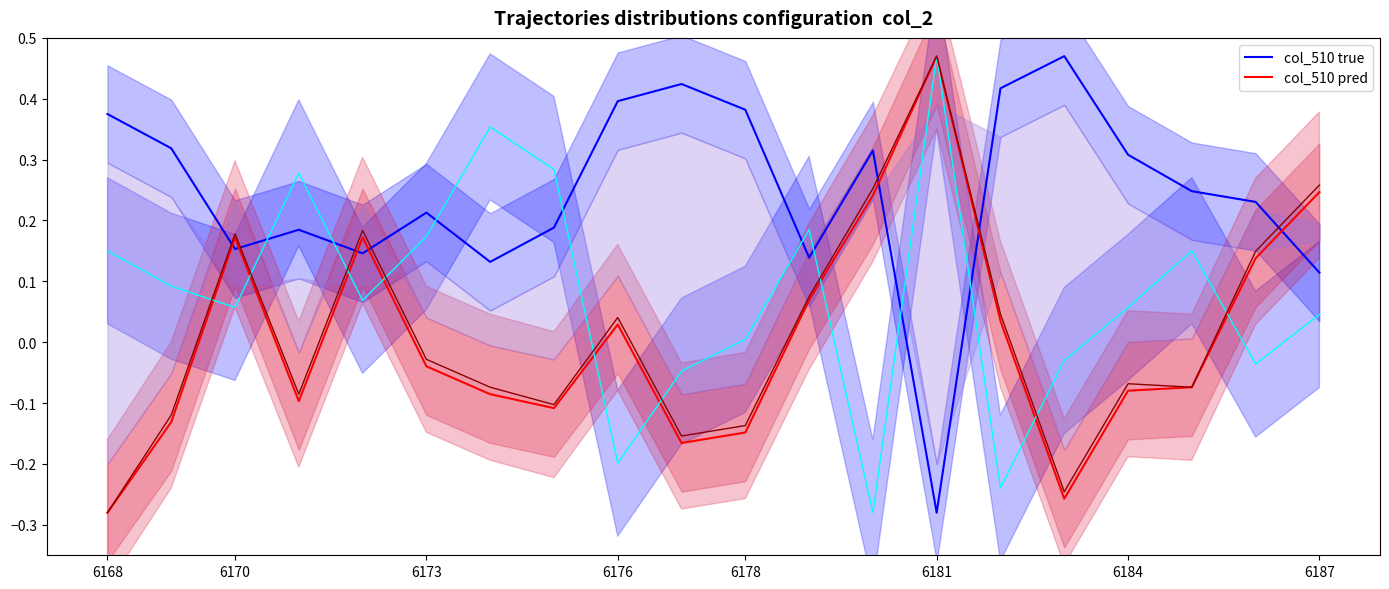

At which label does col_510 pred reach its peak?

6181